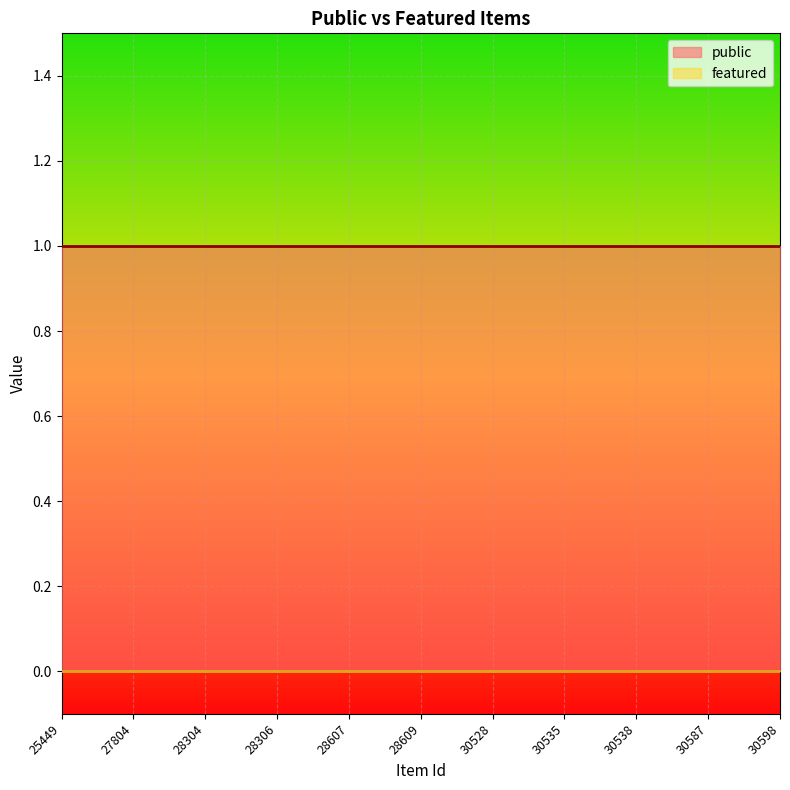

True or false: public and featured cross at least once.

False